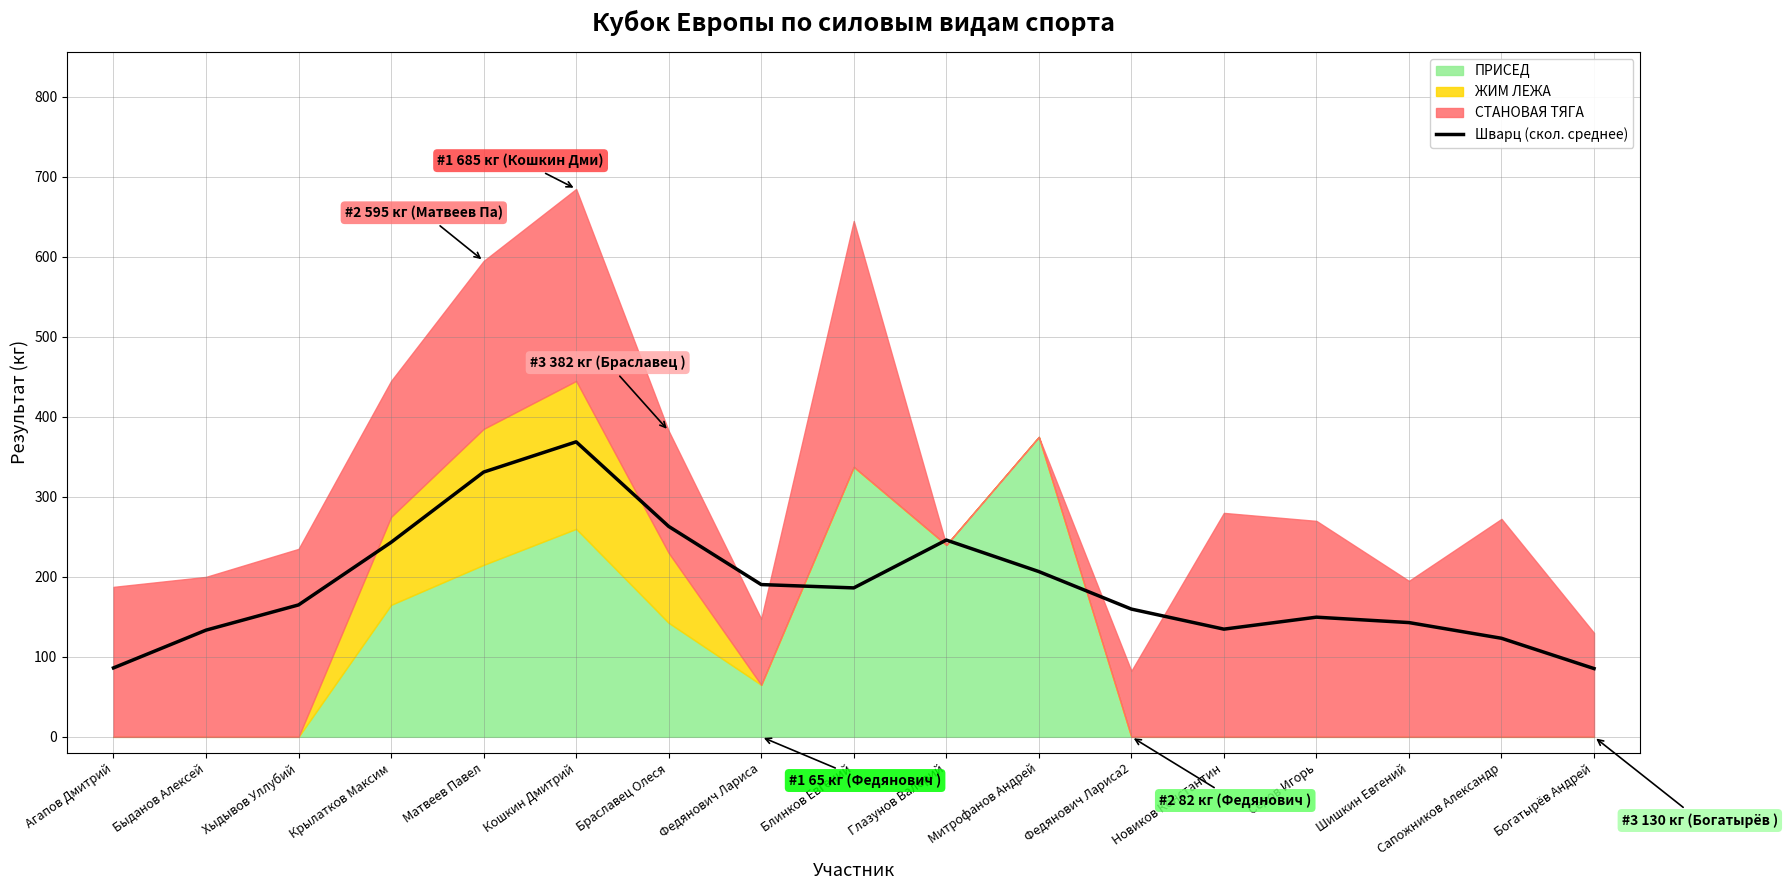

How many interior local valleys (lower than both neighbors) does the data have?

2